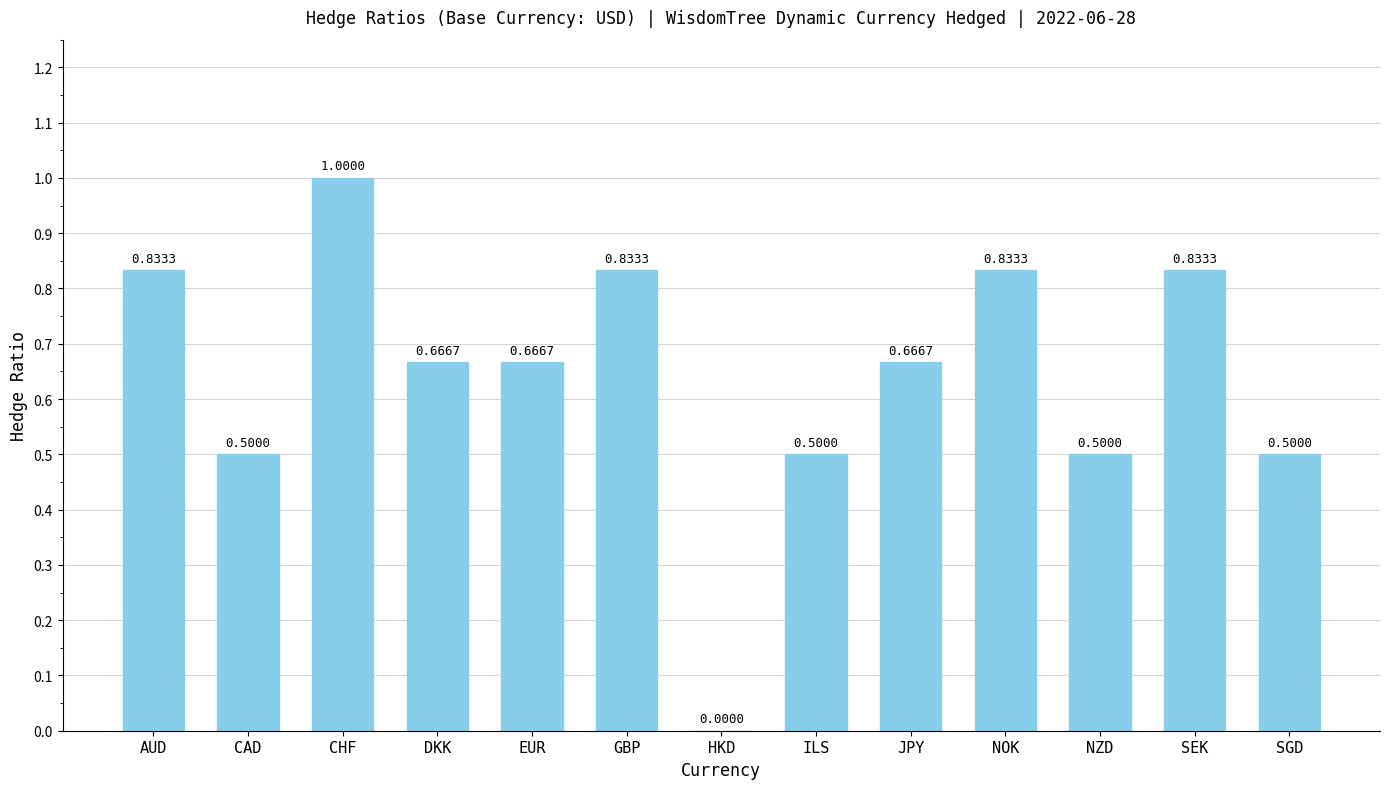

Between EUR and ILS, which is larger?

EUR